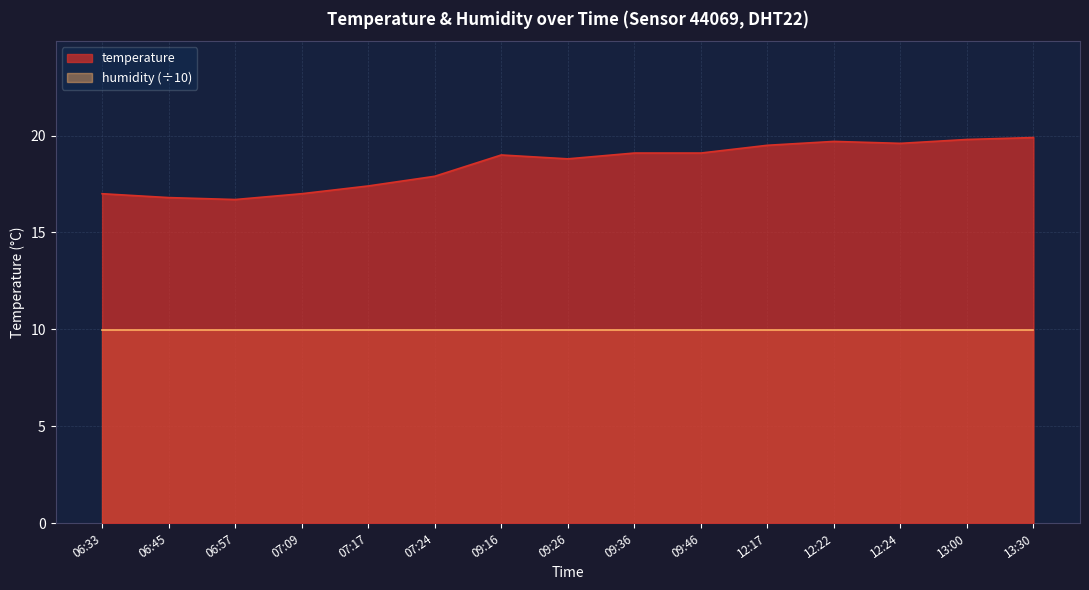

Rank the categories by value from highest to lowest.

13:30, 13:00, 12:22, 12:24, 12:17, 09:36, 09:46, 09:16, 09:26, 07:24, 07:17, 06:33, 07:09, 06:45, 06:57